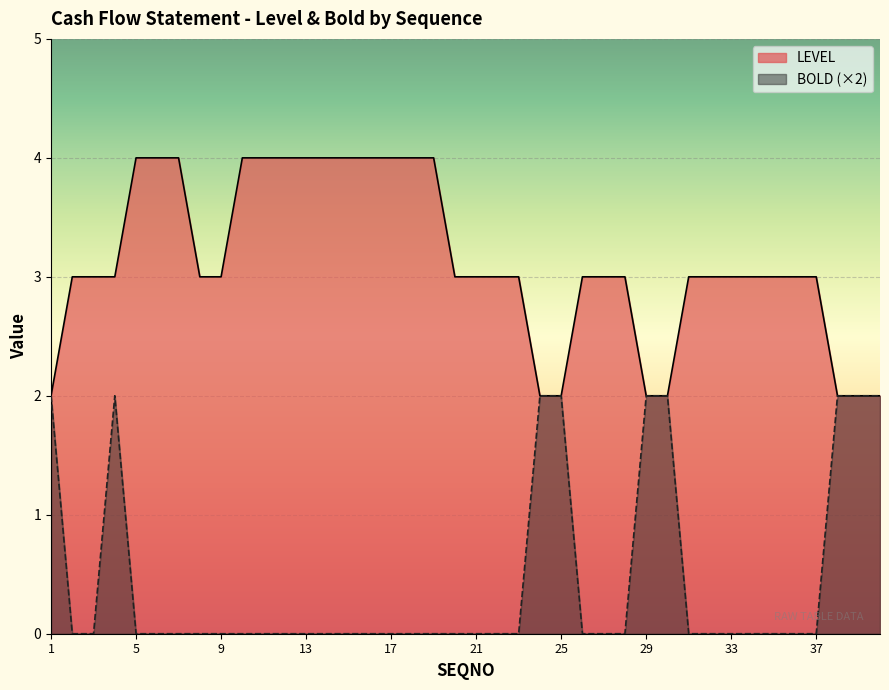

Which series has the largest total across all categories?

LEVEL